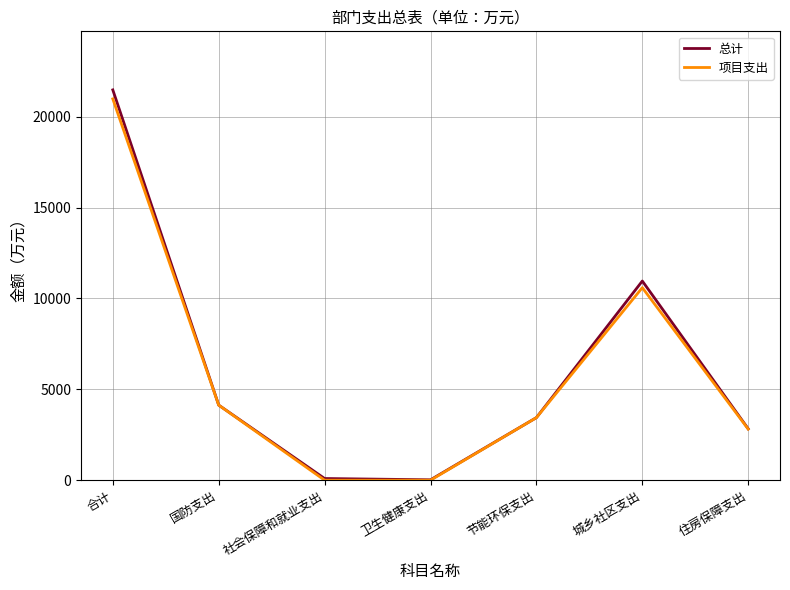

Count the number of categories in the chart.

7